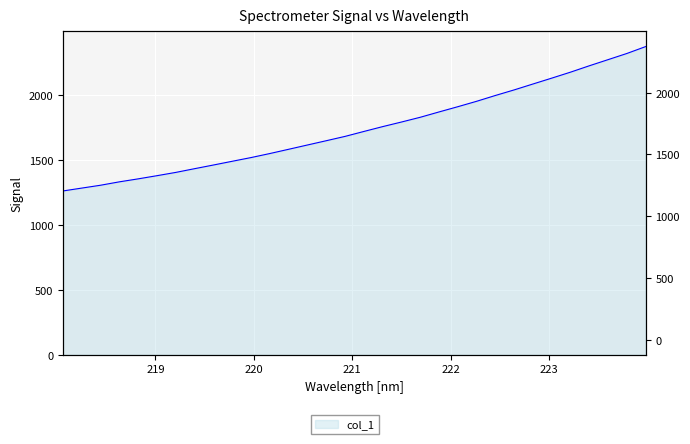

True or false: there are more than 2 points higher than both neighbors.

False